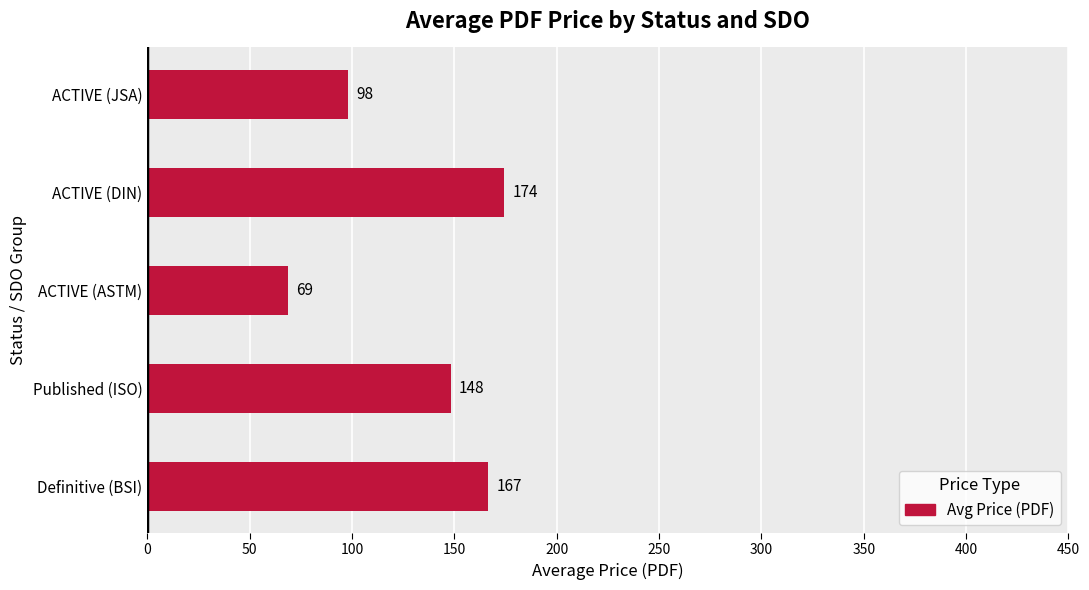

Where is the data nearest to the value 121?

ACTIVE (JSA)